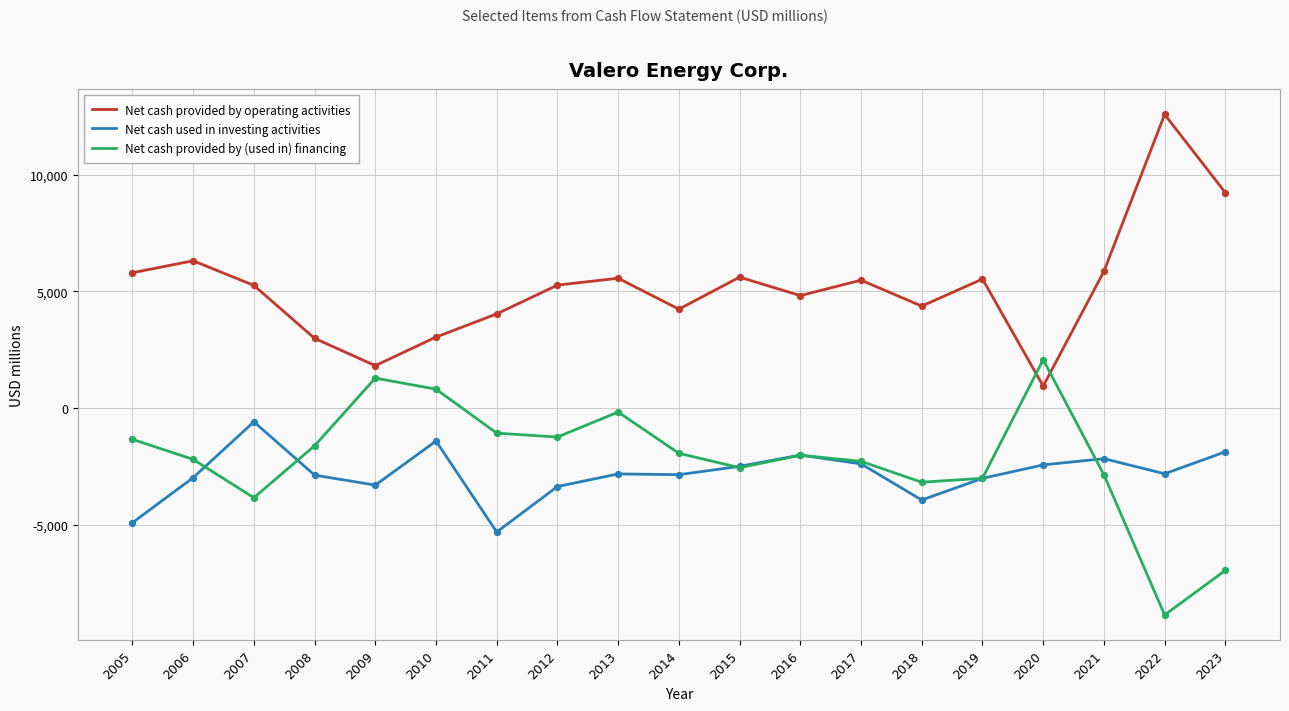

At how many categories does at least one series exceed 12035?

1